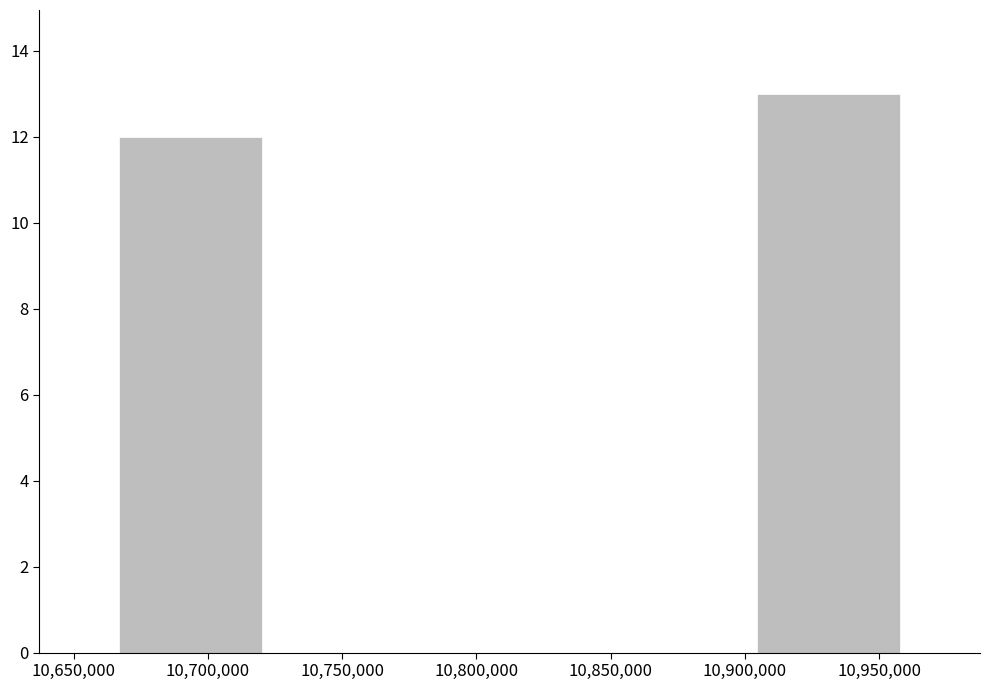

What is the height of the bar covering 10900000 to 10960000 on the x-axis? Neither the bar edges nor the heights are printed on the chart, so give them approximately, as read against the axes.

13